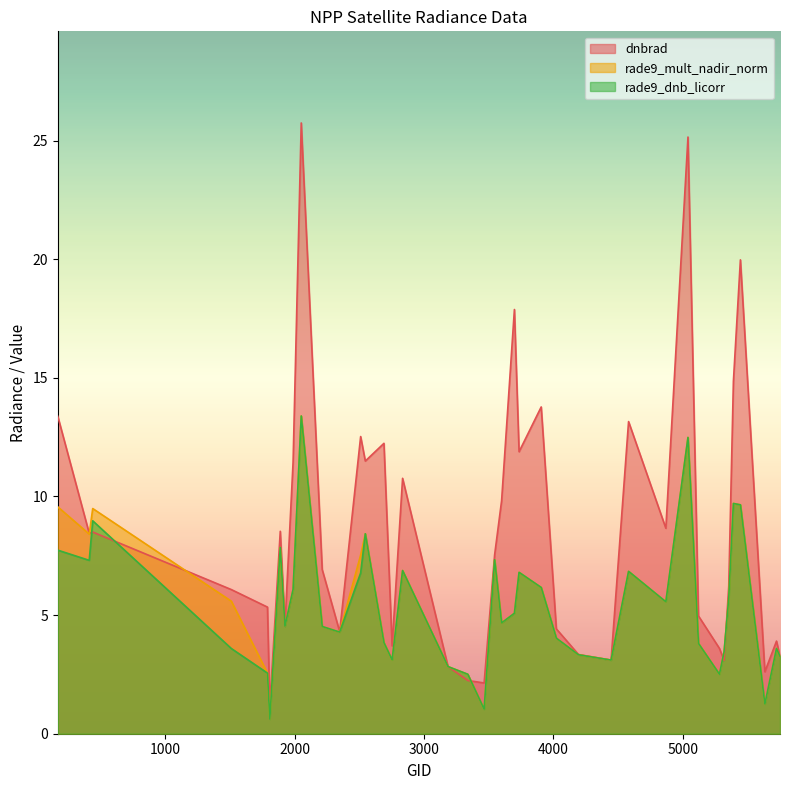

Which series has the largest total across all categories?

dnbrad